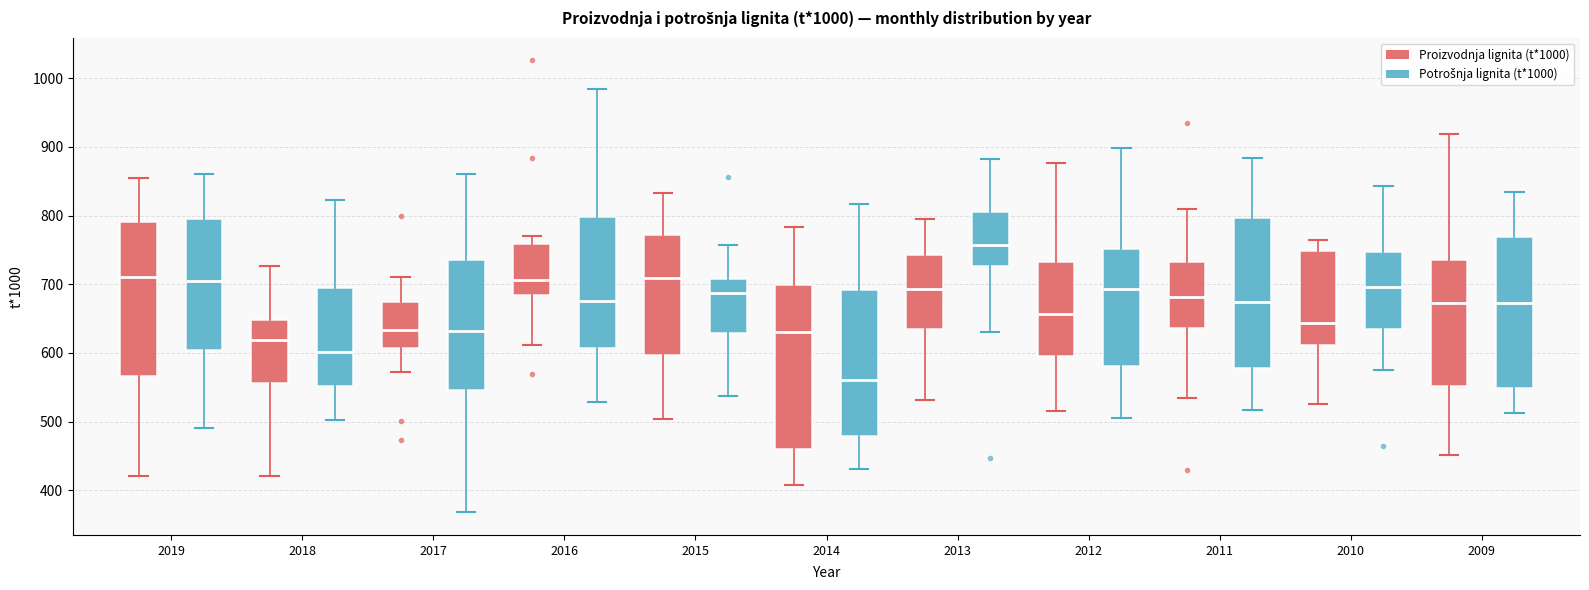

Which box has the lowest median line?

2014 (Potrošnja lignita (t*1000))